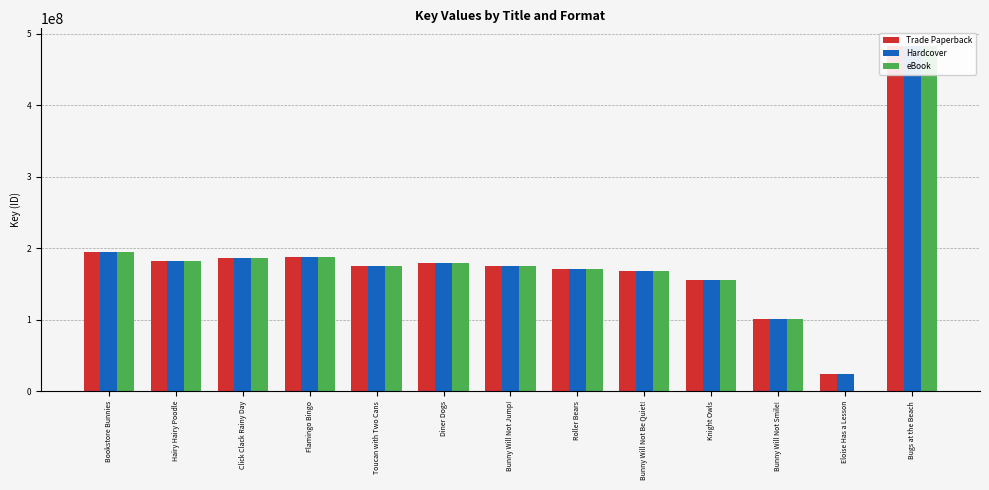

Count the number of data series in this chart.

3